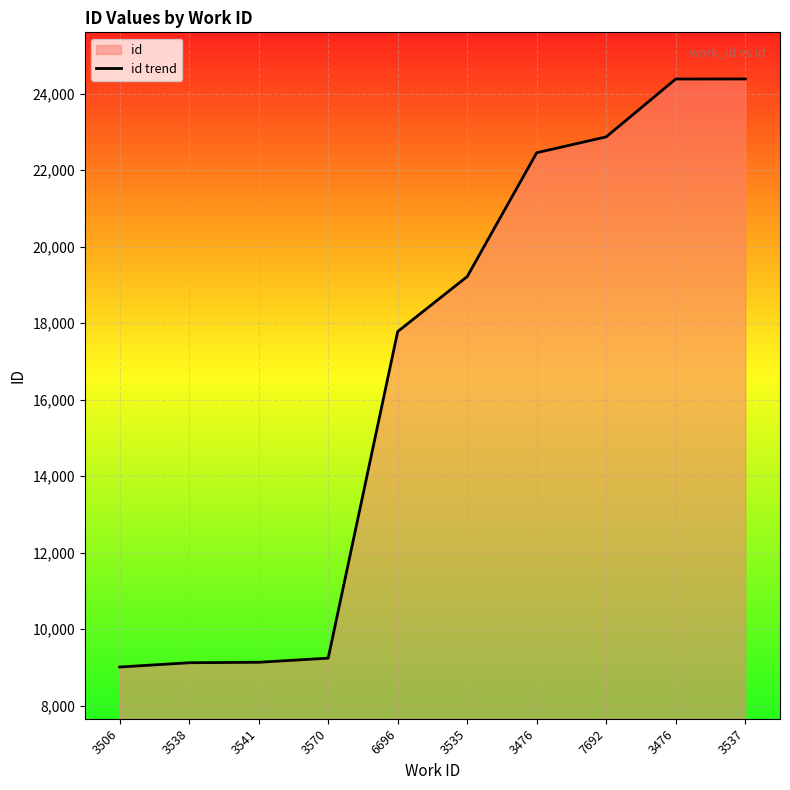

Approximately how many times larger is the value at 3506 compared to 7692?

0.4